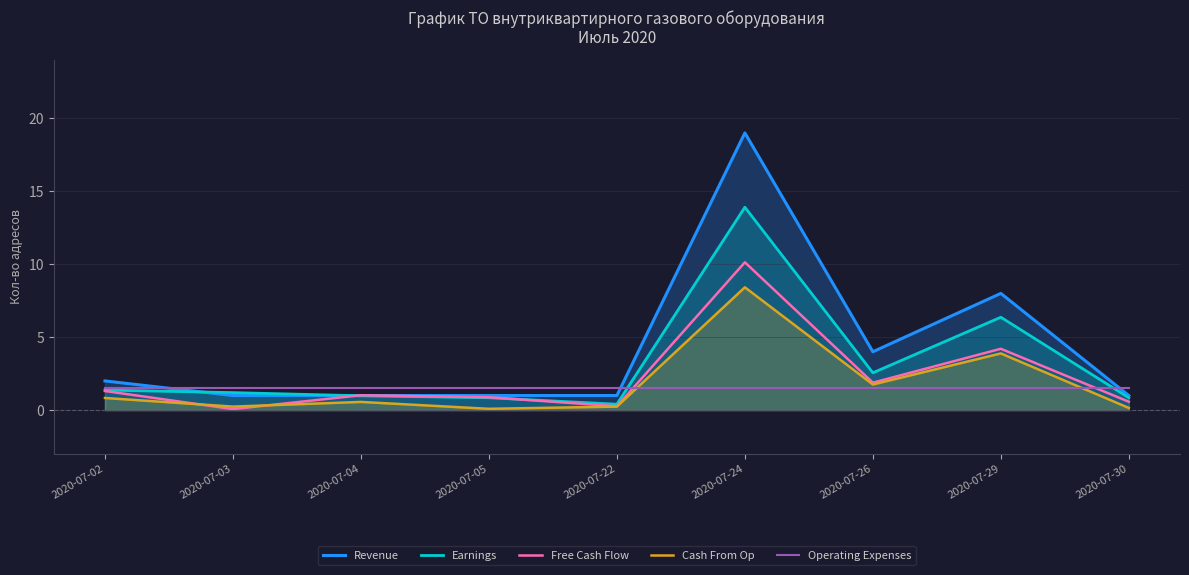

What is the value of the Free Cash Flow point at the 3rd from the left?

1.0